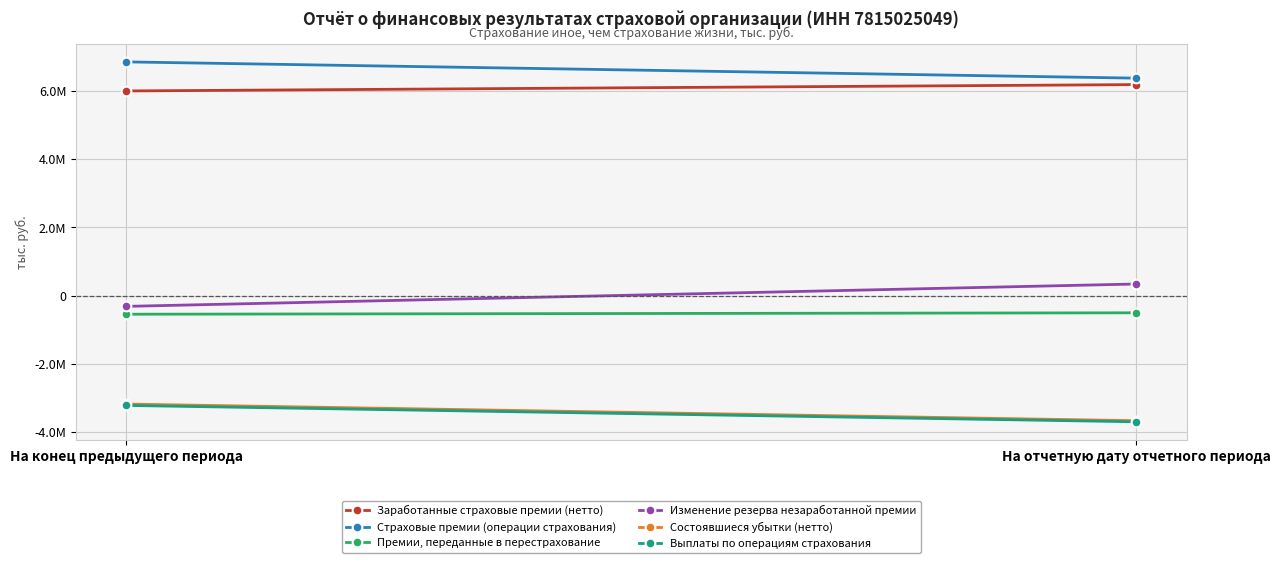

What is the spread (max minus min) of values at На отчетную дату отчетного периода?

10071556.8